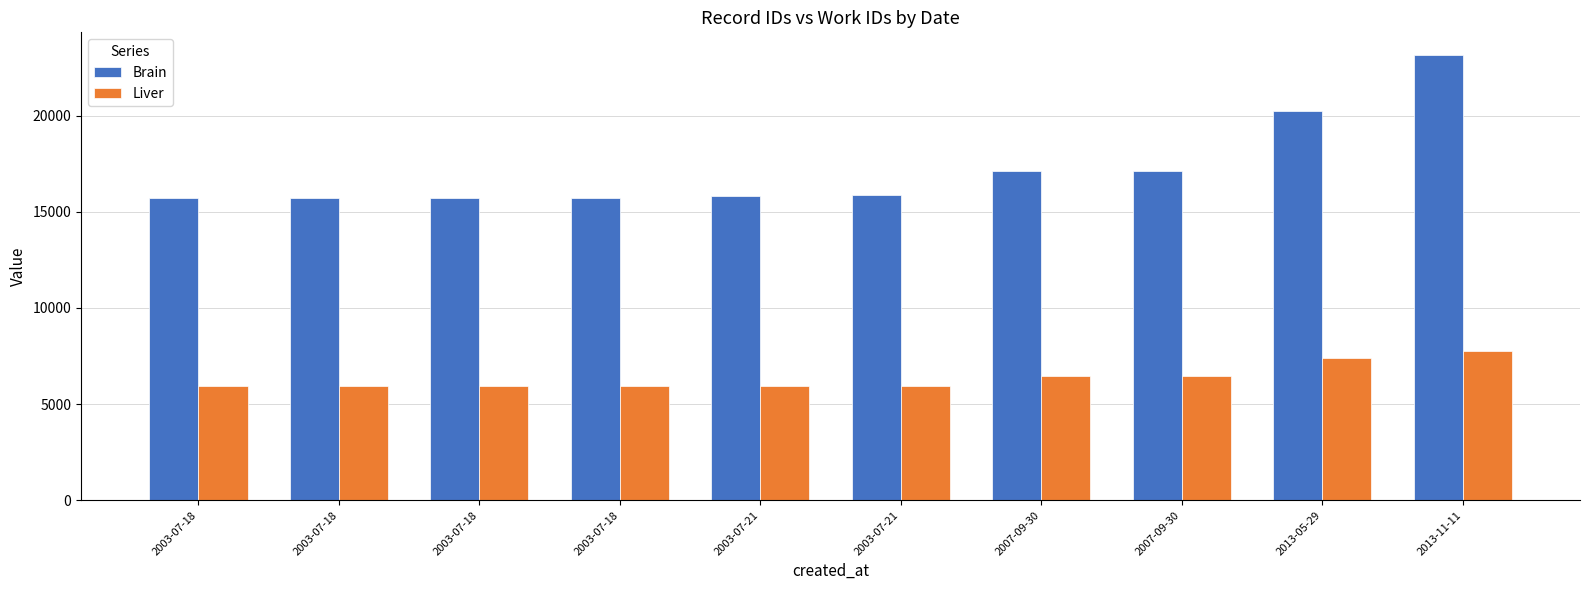

What are all the series names shown in the legend?

Brain, Liver